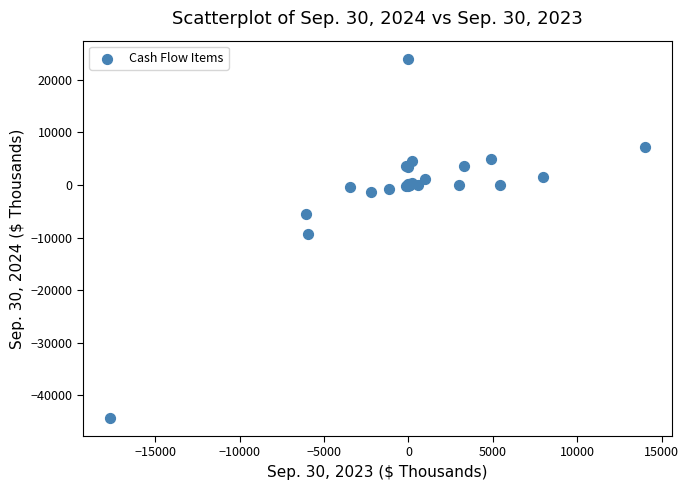

What Y value in the scatter plot is closest to -10158?

-9368